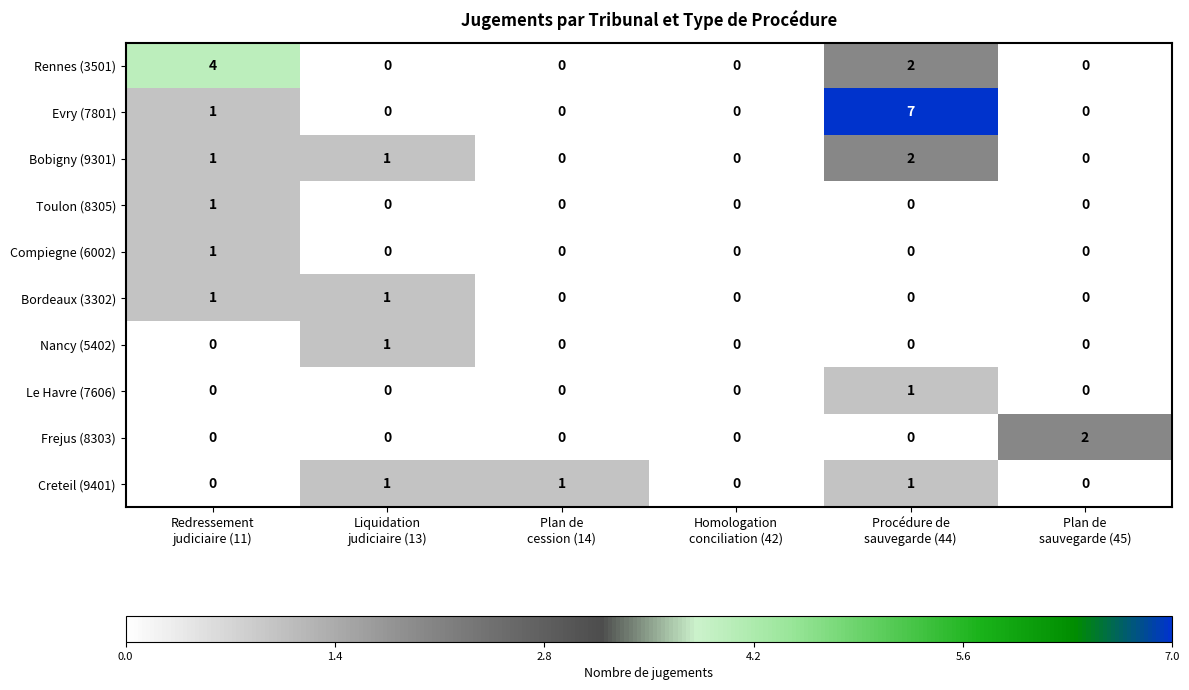

How many Nancy (5402) values are between 0 and 1?

6